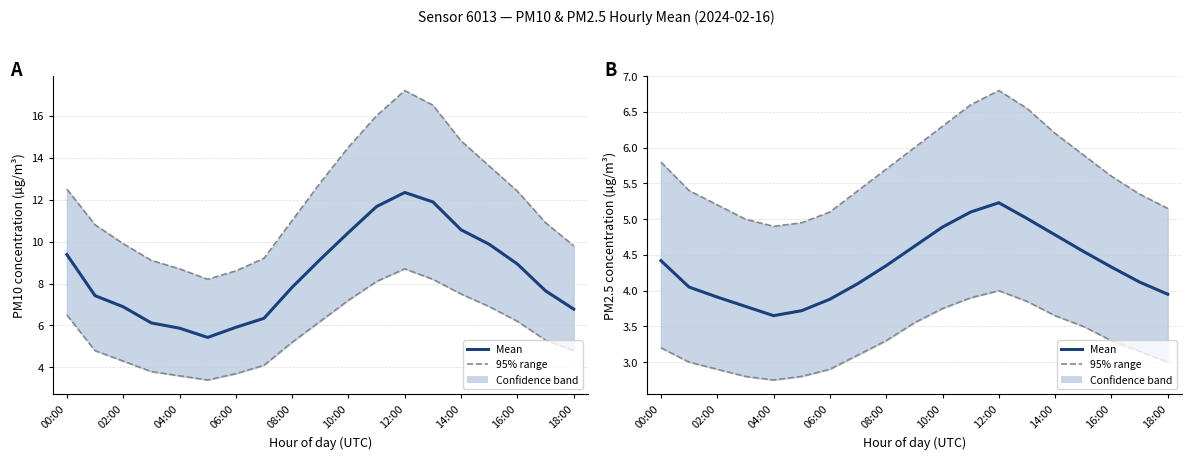

What is the sum of the Upper bound values at 00:00 and 17?

11.1